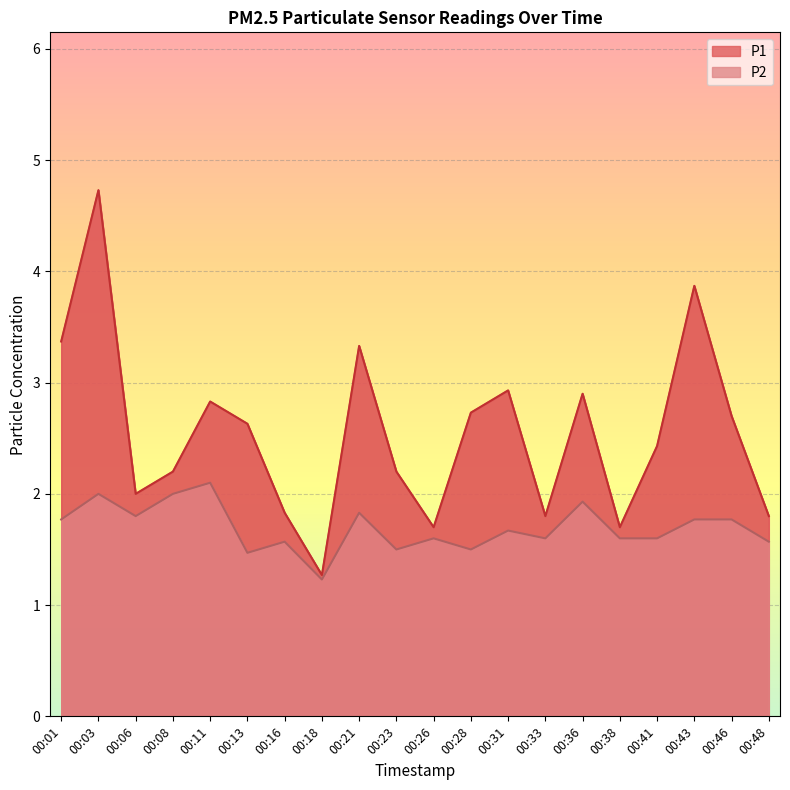

Which series has the largest total across all categories?

P1